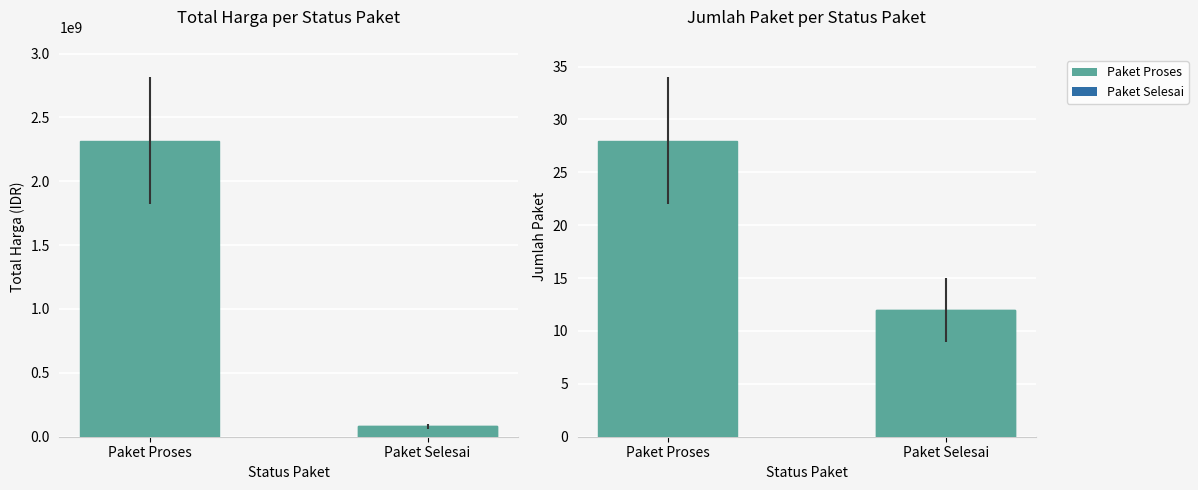

What is the label of the 2nd bar from the right?

Paket Proses